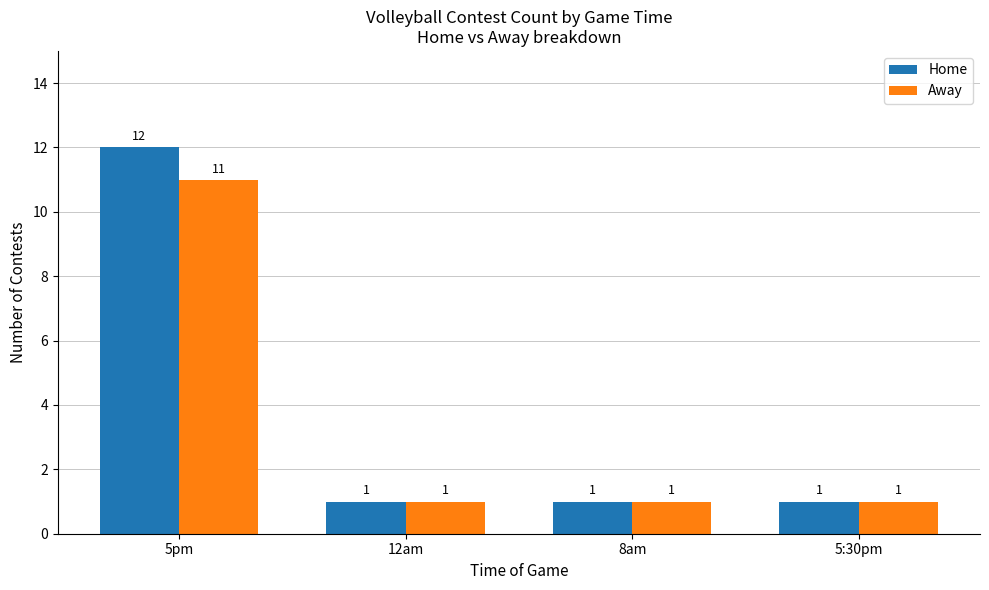

The value of Away at 5pm is 16. True or false?

False